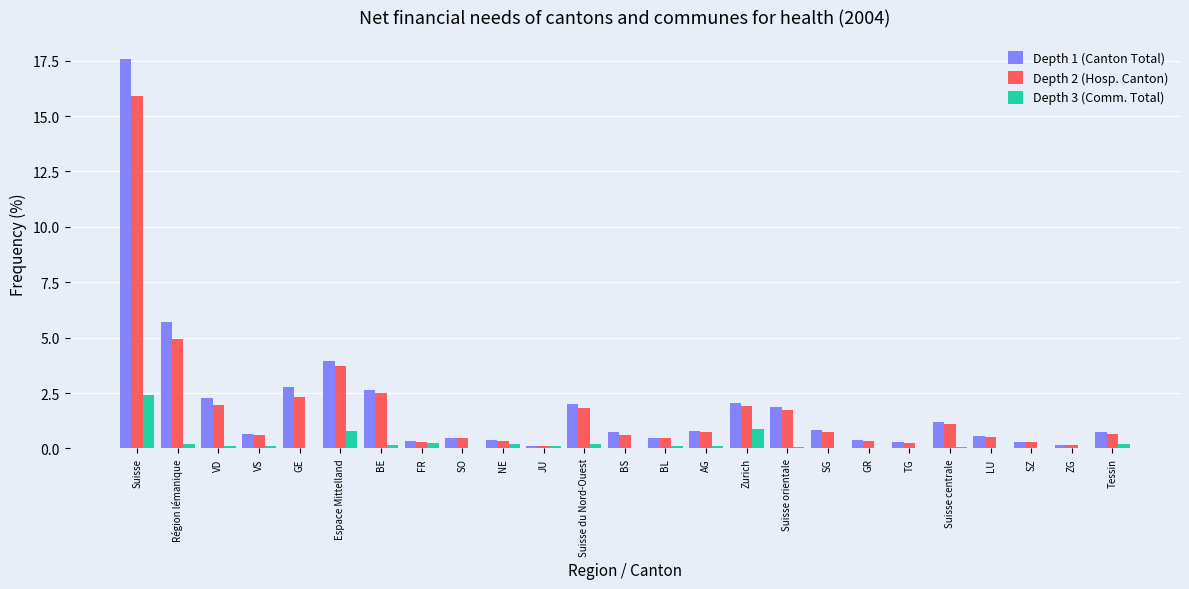

What is the sum of the Depth 1 (Canton Total) values at BL and JU?

0.6